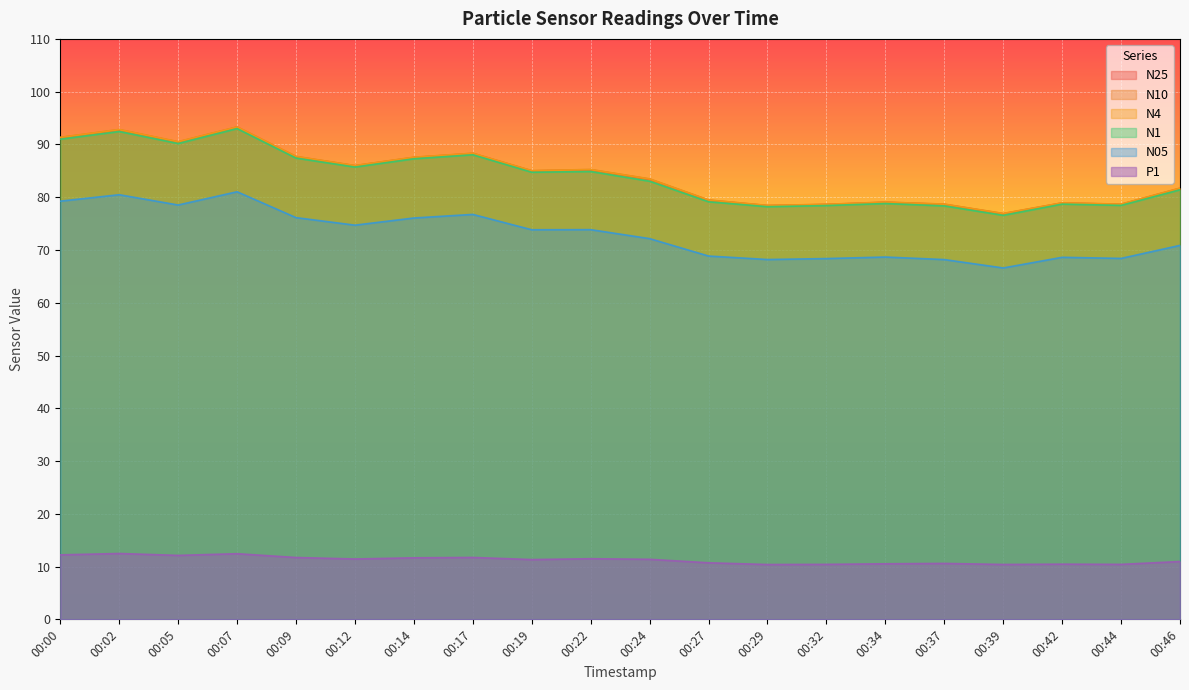

The value of N4 at 00:27 is 112.3. True or false?

False